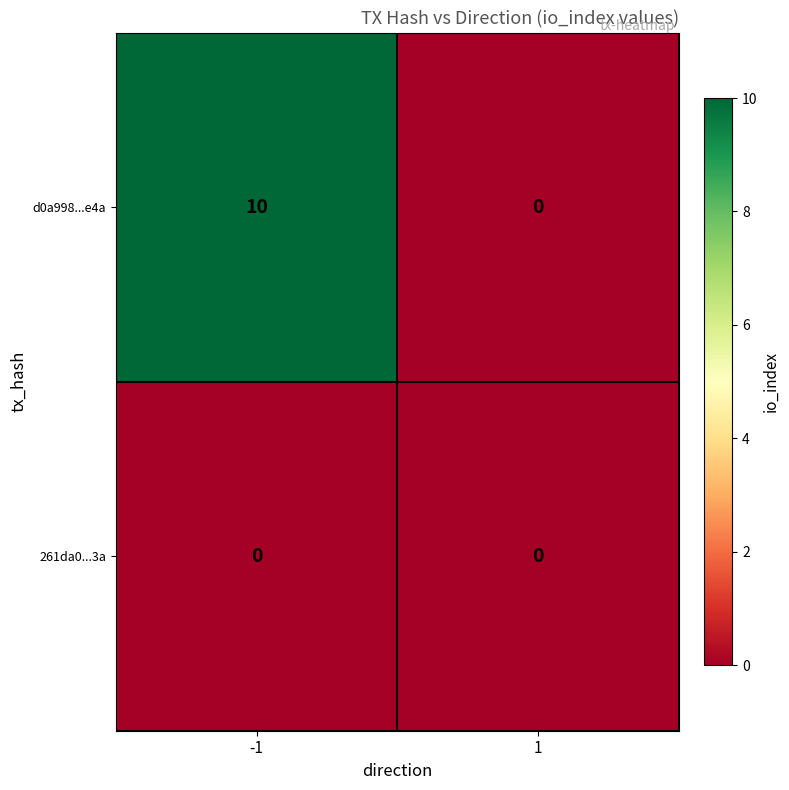

Between -1 and 1, which series saw the biggest shift?

d0a998...e4a